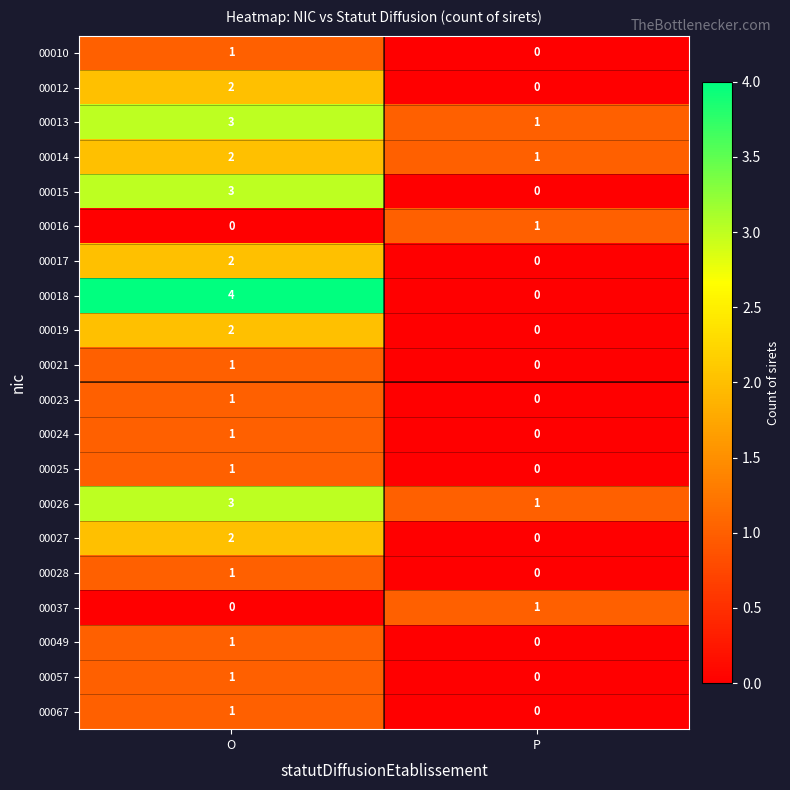

The value of 00067 at O is 1. True or false?

True